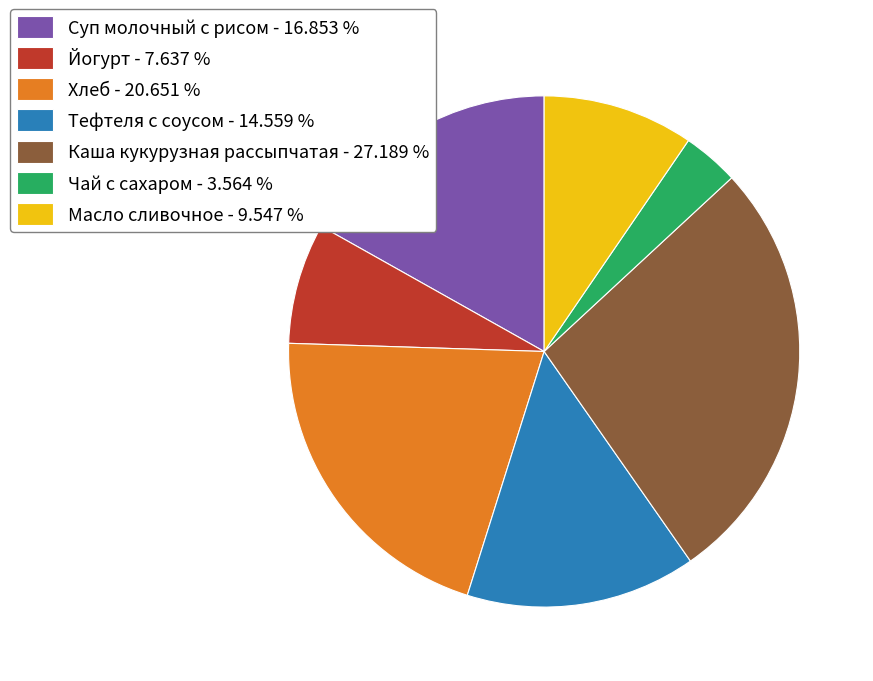

Which slice is the smallest?

Чай с сахаром